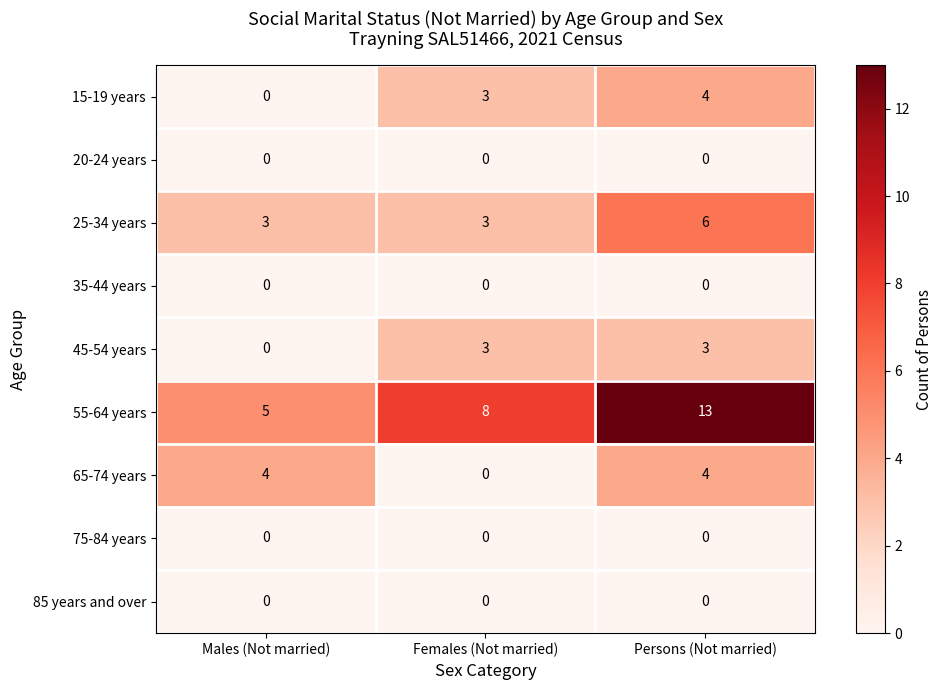

What is the average value of the 25-34 years series?

4